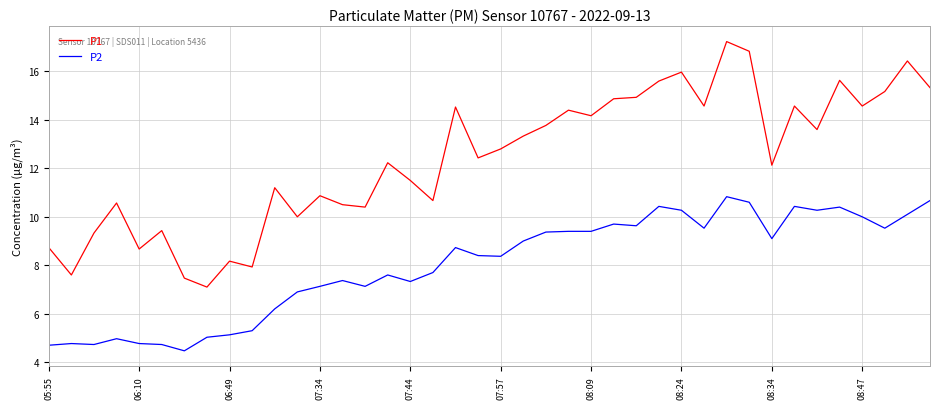

Which series has the largest range (max minus min)?

P1